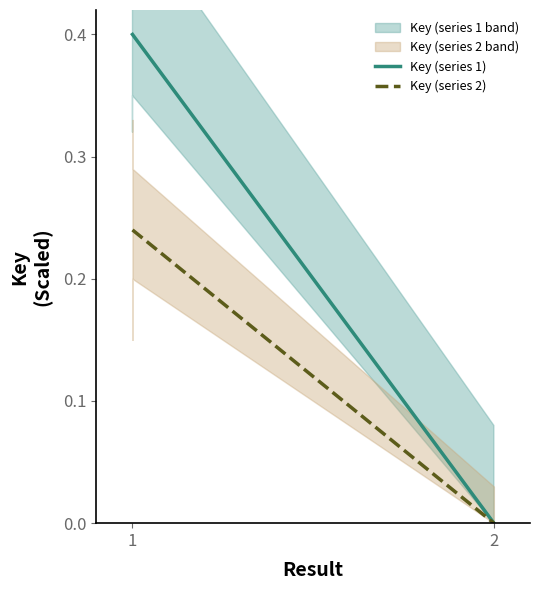

Which series has the largest total across all categories?

Key (series 1)